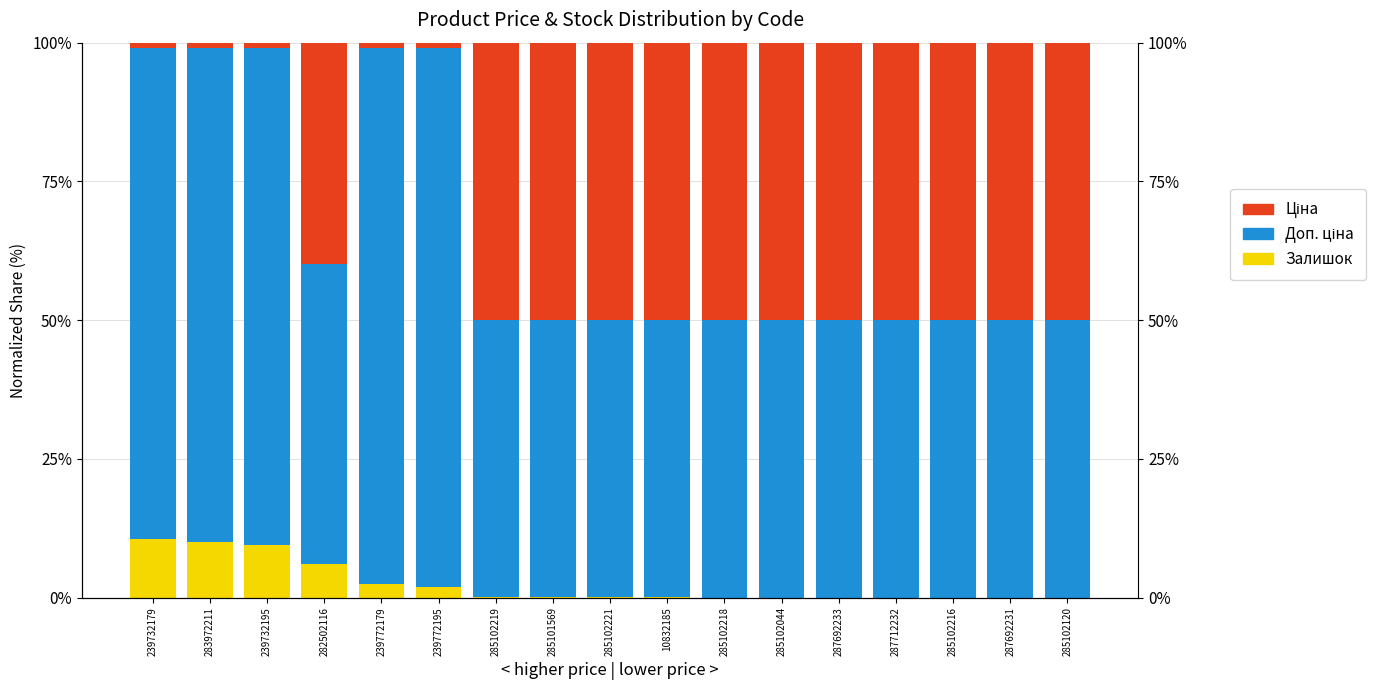

Which series changed the most between 239732179 and 285102216?

Ціна